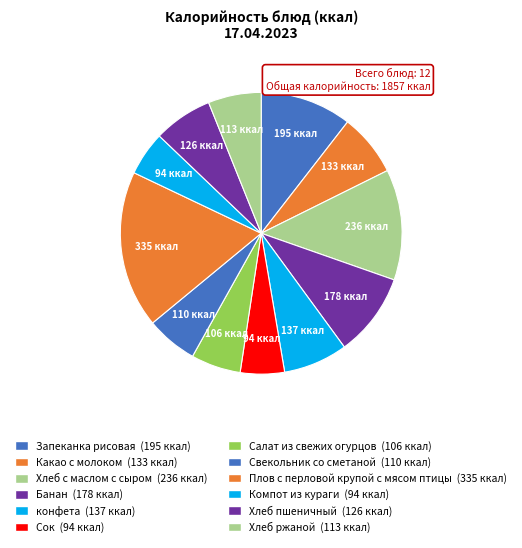

What is the change in value from Какао с молоком to Хлеб пшеничный?

-7.0